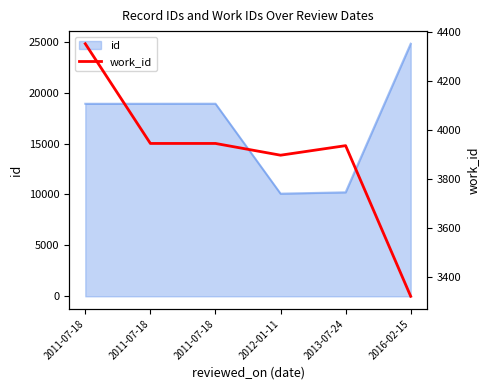

Which label corresponds to the smallest value in the chart?

2016-02-15